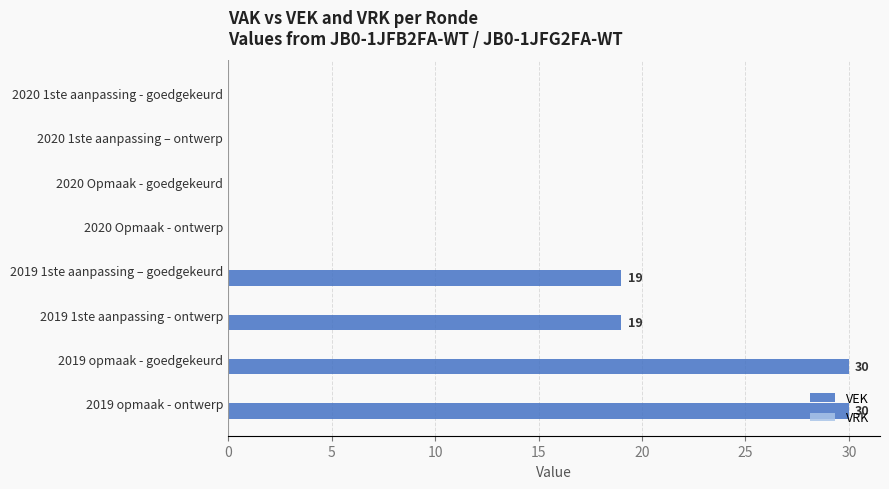

The chart shows a value of 0 at 2020 1ste aanpassing – ontwerp. True or false?

True